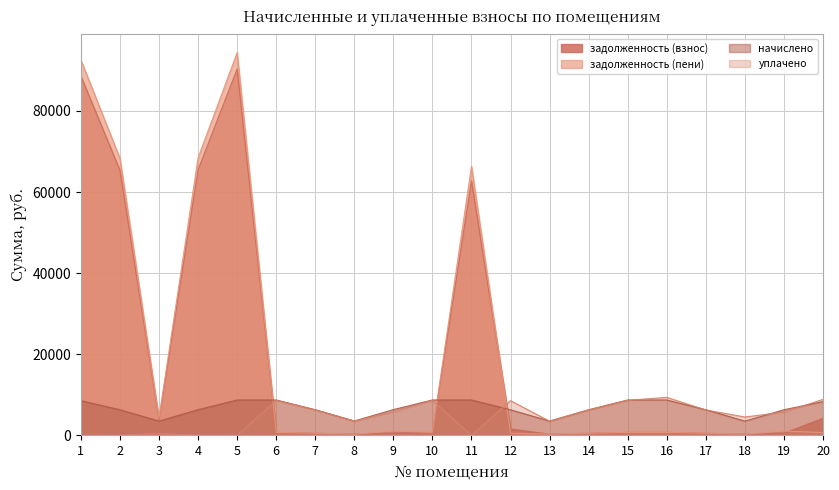

Reading left to right, extract all data points from this chart.

задолженность (взнос): 1=88590.0	2=65383.3	3=3842.9	4=65499.3	5=90351.9	6=726.6	7=526.8	8=295.1	9=528.6	10=726.6	11=62759.4	12=1576.7	13=293.3	14=525.8	15=726.6	16=726.6	17=525.8	18=292.3	19=525.8	20=4228.7
задолженность (пени): 1=92567.5	2=68303.6	3=4326.6	4=68424.7	5=94387.3	6=726.6	7=526.8	8=295.1	9=1057.3	10=726.6	11=66339.2	12=525.5	13=293.3	14=525.8	15=726.6	16=726.6	17=525.8	18=292.3	19=1051.7	20=693.0
начислено: 1=8551.7	2=6310.1	3=3519.4	4=6321.4	5=8719.8	6=8719.8	7=6321.4	8=3541.7	9=6343.7	10=8719.8	11=8719.8	12=6298.9	13=3519.4	14=6310.1	15=8719.8	16=8719.8	17=6310.1	18=3508.1	19=6310.1	20=8316.4
уплачено: 1=0.0	2=0.0	3=495.5	4=0.0	5=0.0	6=8641.2	7=6262.6	8=3509.8	9=5757.9	10=8641.2	11=0.0	12=8549.1	13=3487.6	14=6253.2	15=8641.2	16=9367.9	17=6253.2	18=4519.4	19=5727.4	20=8859.5